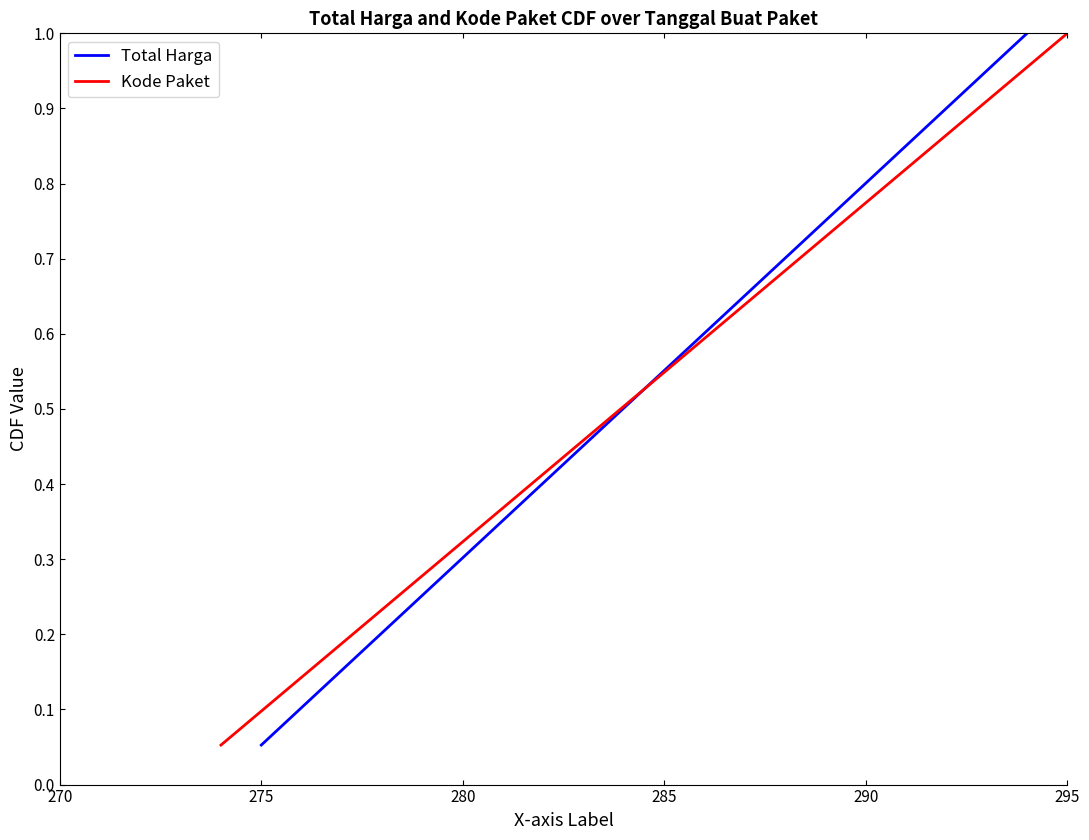

What is the maximum value for Total Harga?

1.0